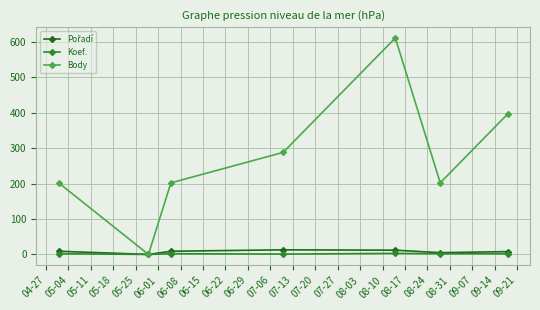

What is the difference between the second highest and second lowest values in the Koef. series?

1